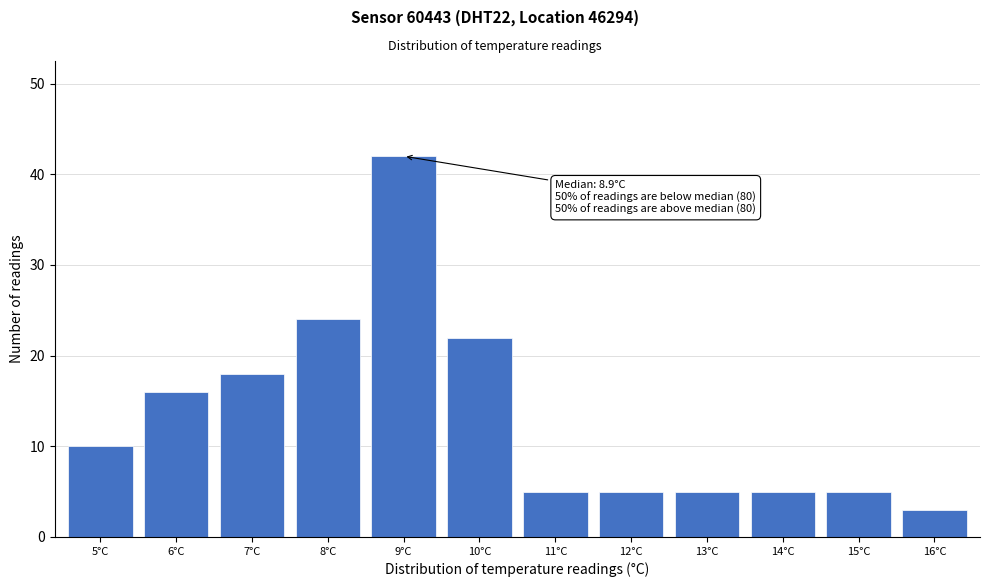

Reading right to left, extract all data points from this chart.

3	5	5	5	5	5	22	42	24	18	16	10